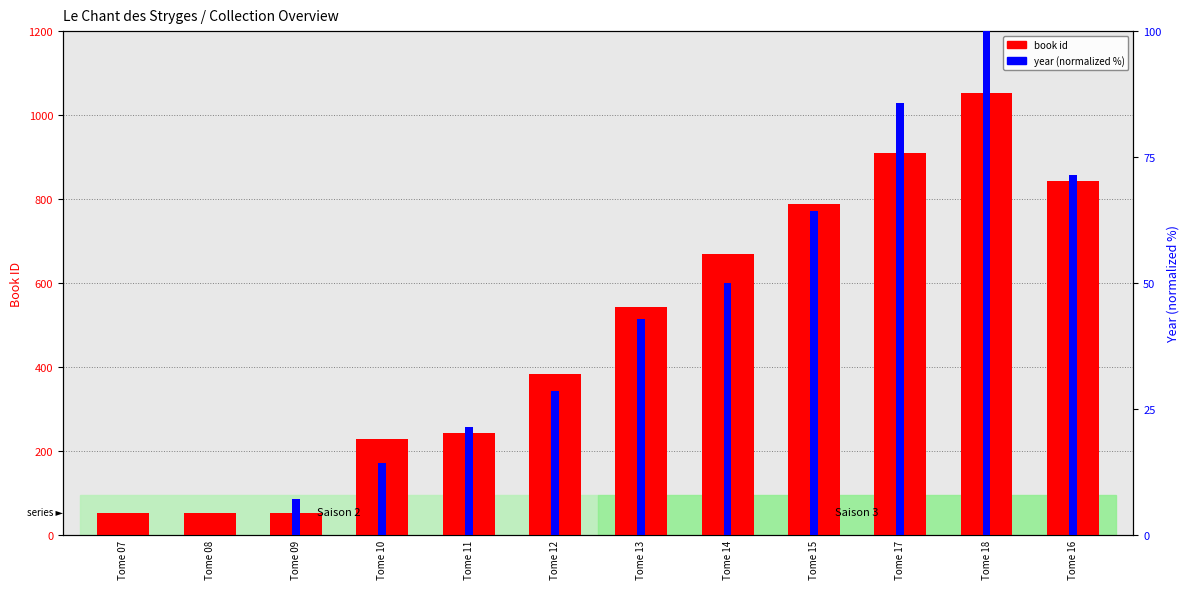

True or false: book id has a value of 670.0 at Tome 14.

True